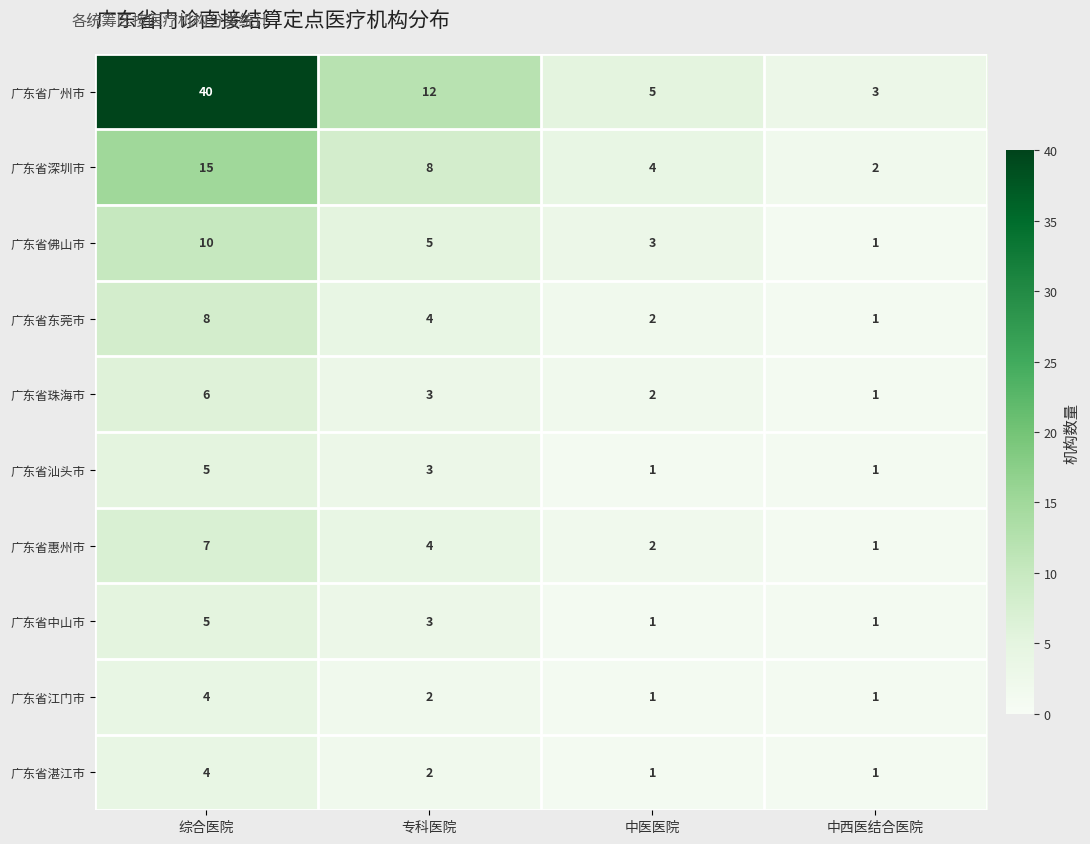

List the labels in order of 广东省佛山市 value, smallest first.

中西医结合医院, 中医医院, 专科医院, 综合医院